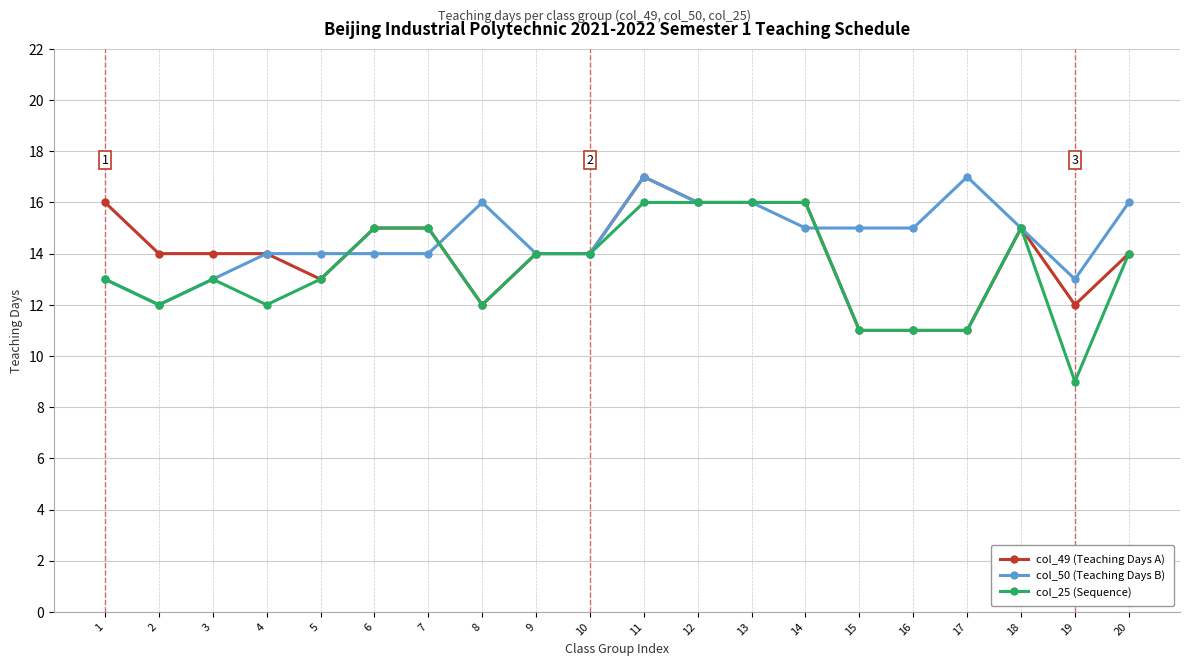

What is the lowest value of the col_49 (Teaching Days A) series?

11